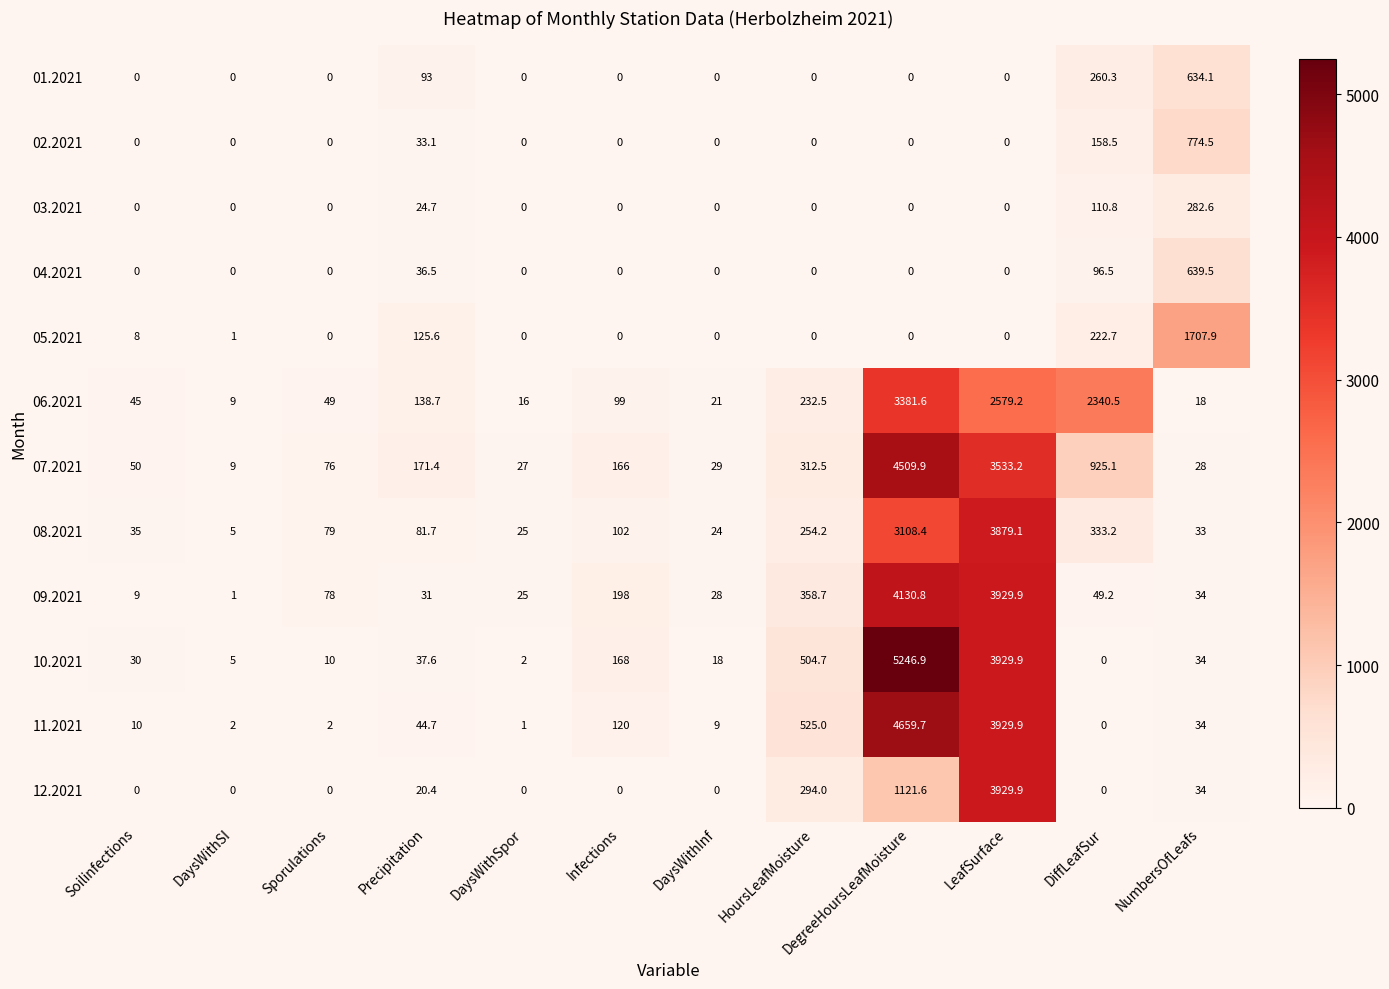

What is the average value of the 07.2021 series?

819.8